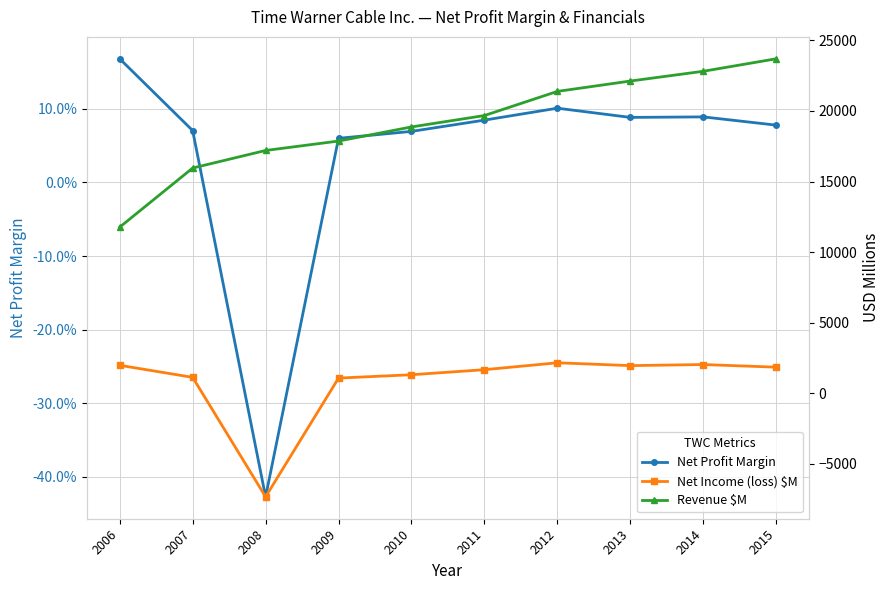

At which label does Net Profit Margin reach its peak?

2006